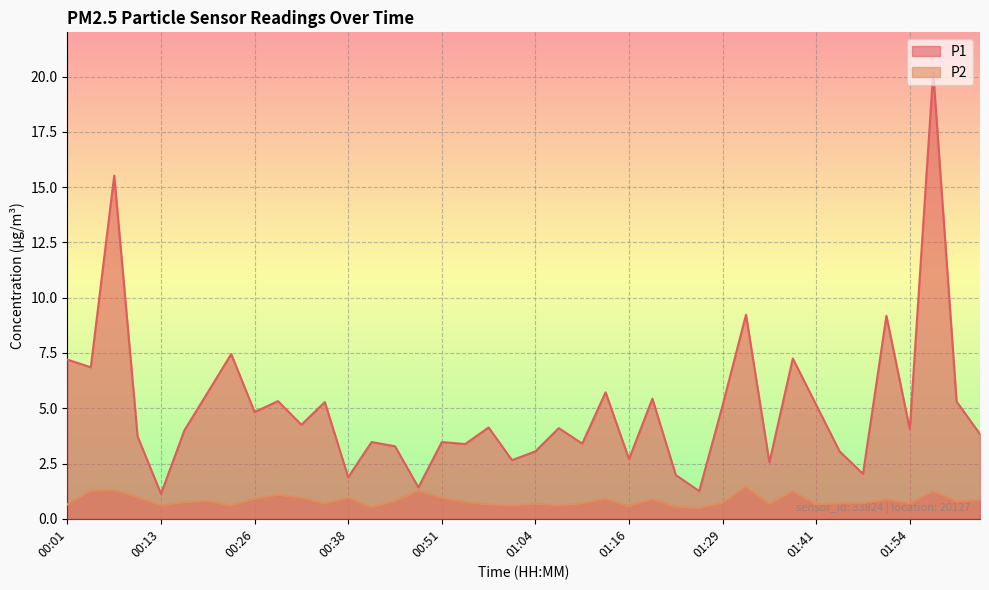

Which series has the widest spread of values?

P1